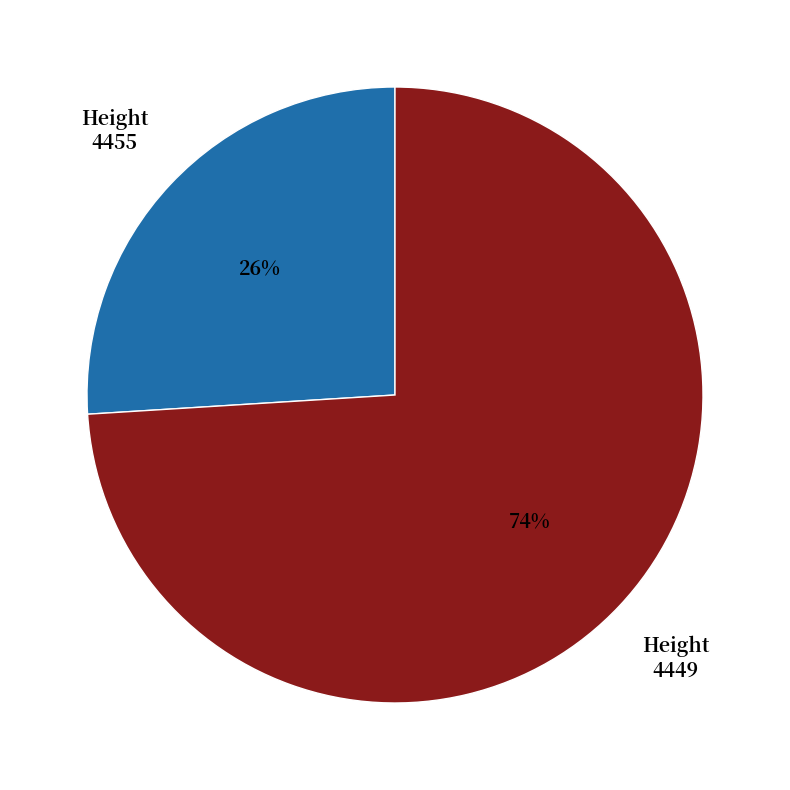

To the nearest percent, what is the difference between the largest and smallest slice percentages?

48%